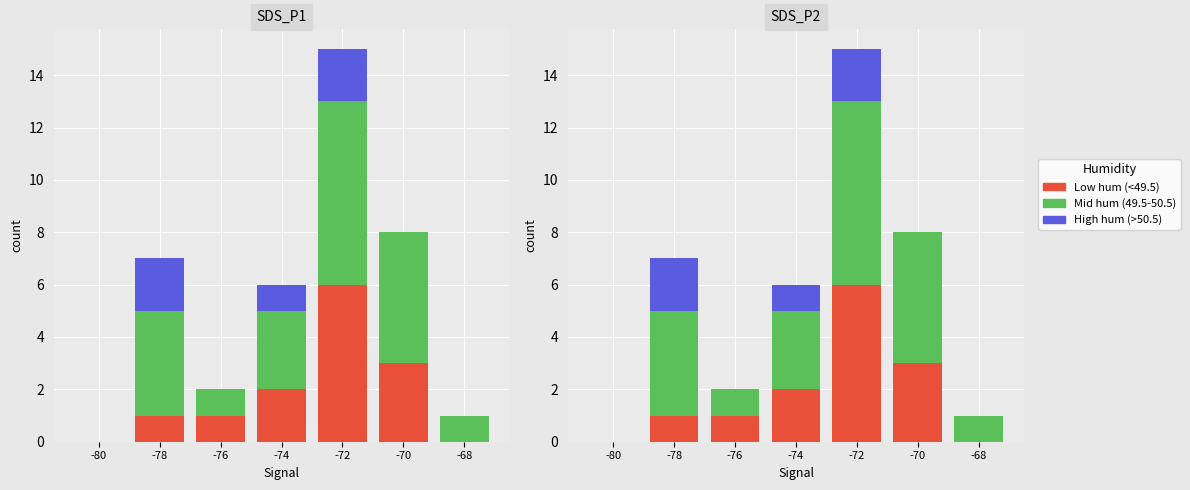

The value of Mid humidity at -80 is 0. True or false?

True